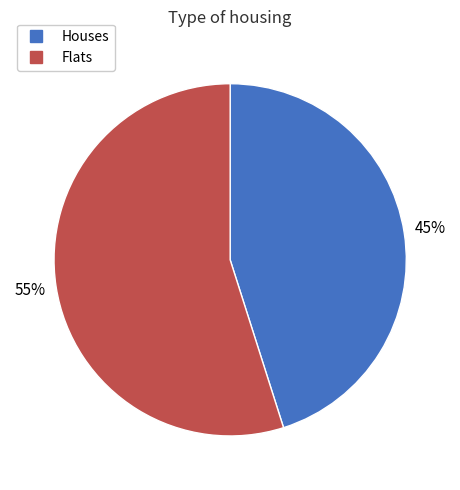

Does any single category account for the majority?

Yes